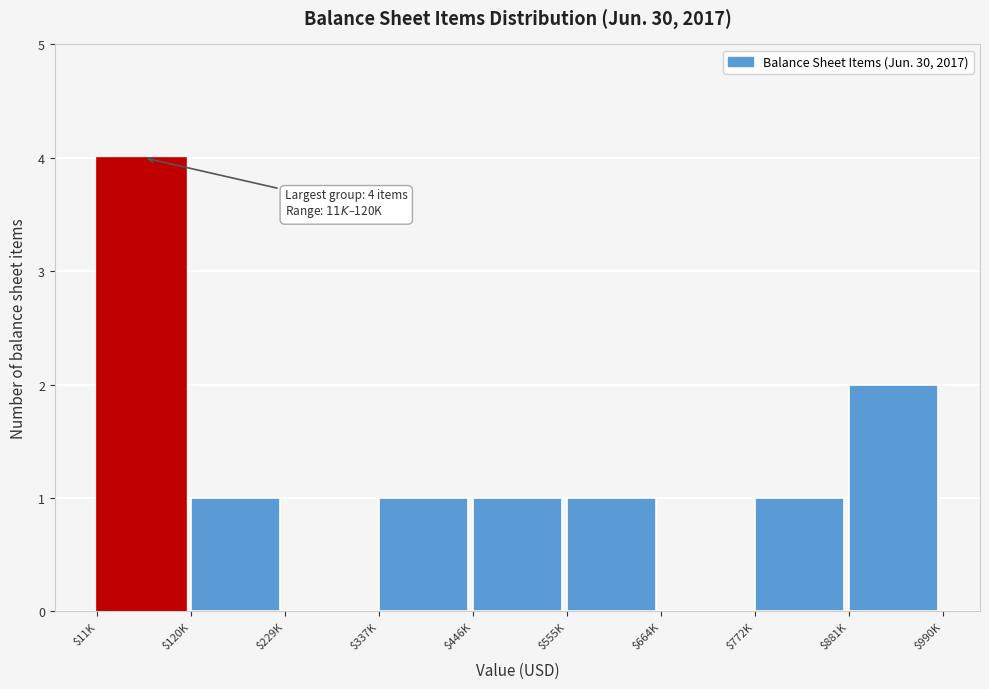

The chart shows a value of 6 at $11K. True or false?

False